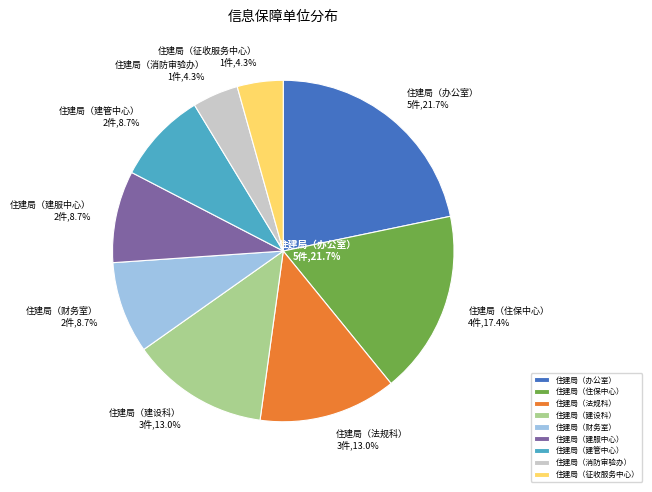

True or false: 住建局（住保中心） accounts for 17% of the total.

True